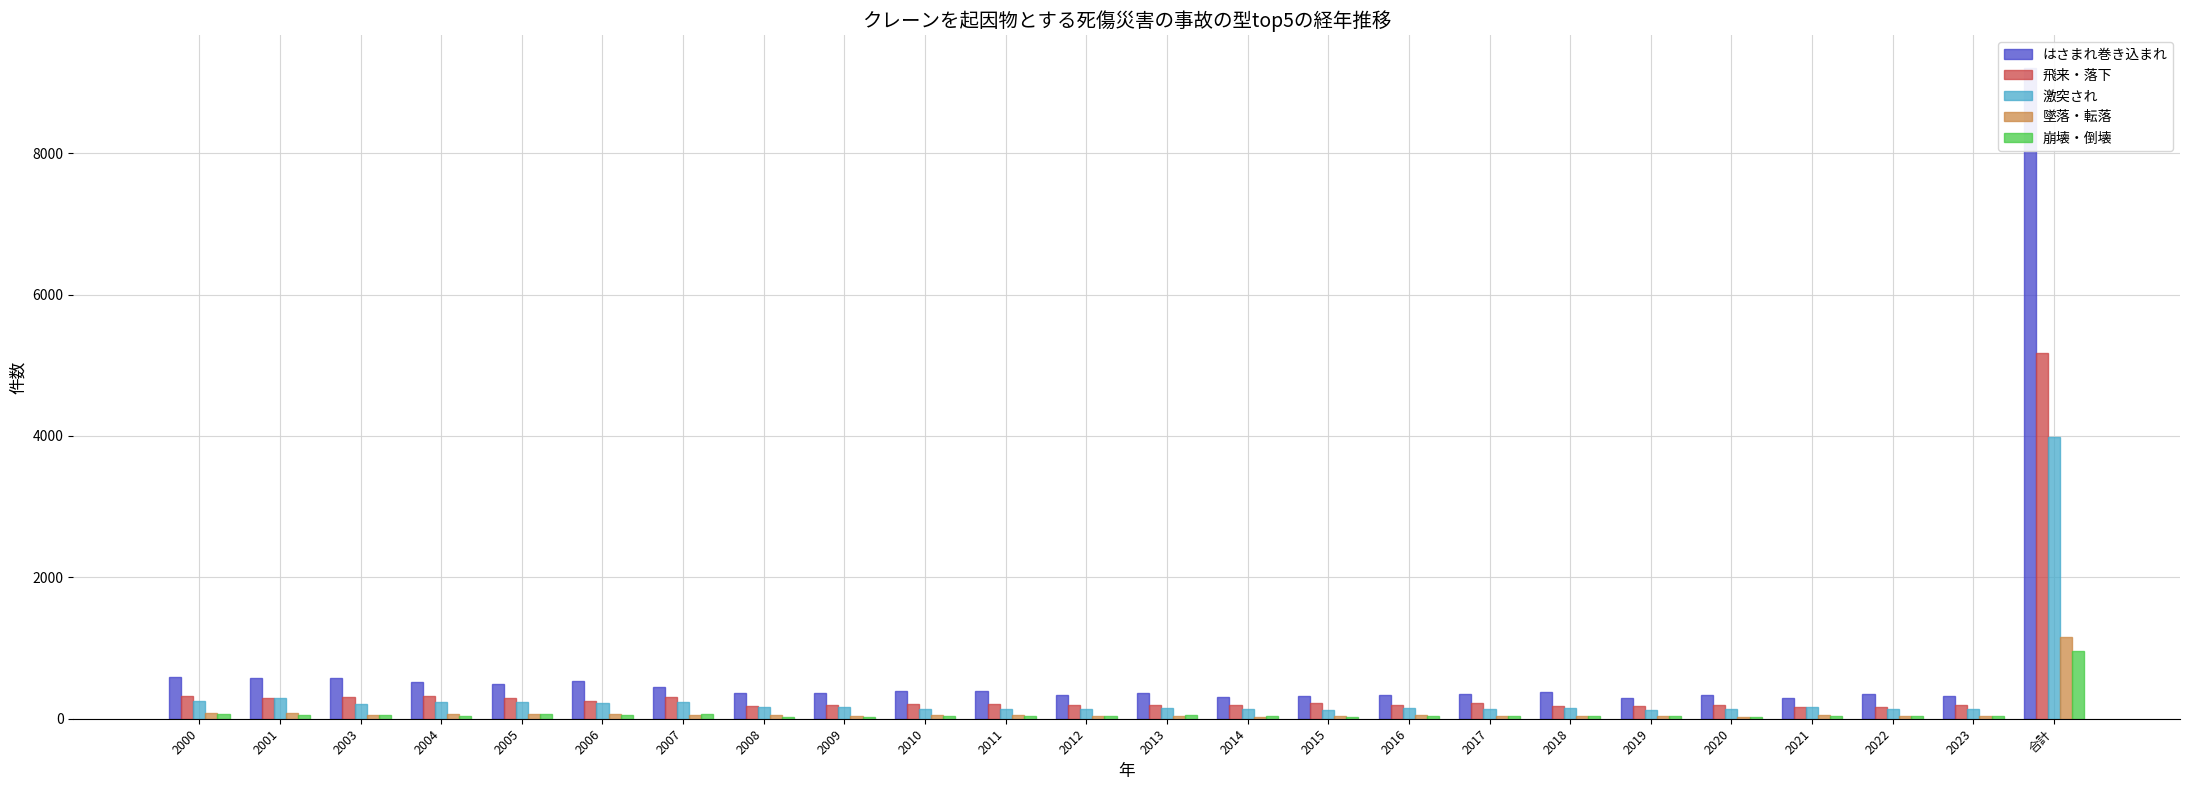

What is the maximum value shown in the chart?

9212